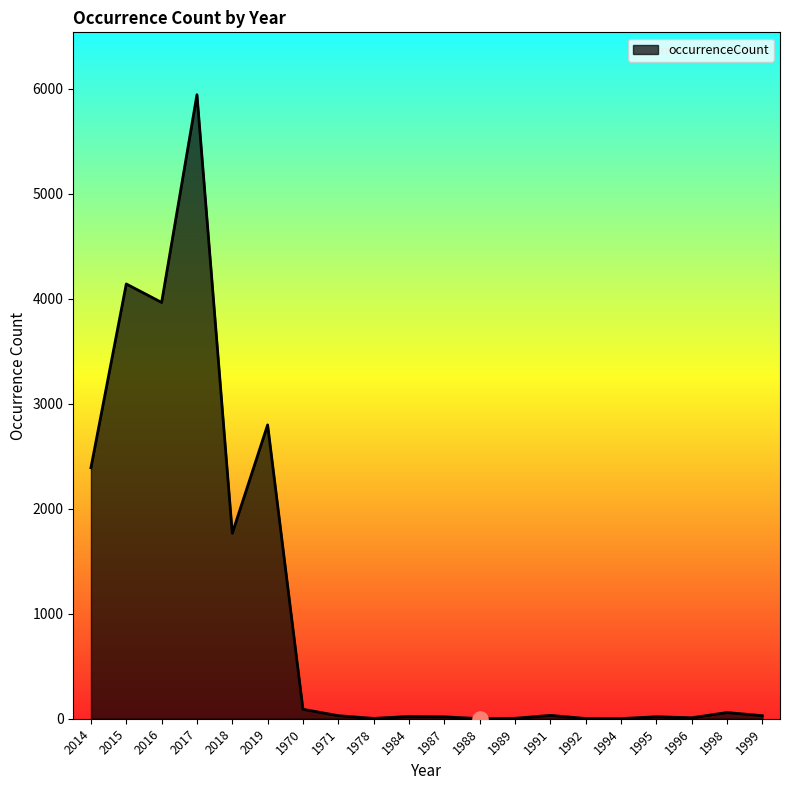

What is the change in value from 2014 to 1989?

-2386